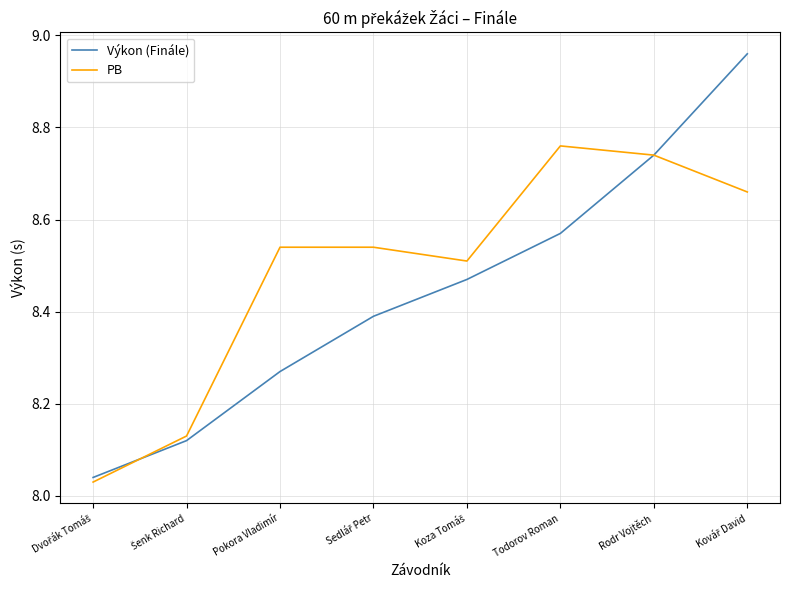

Does the chart display data point markers on the line(s)?

No